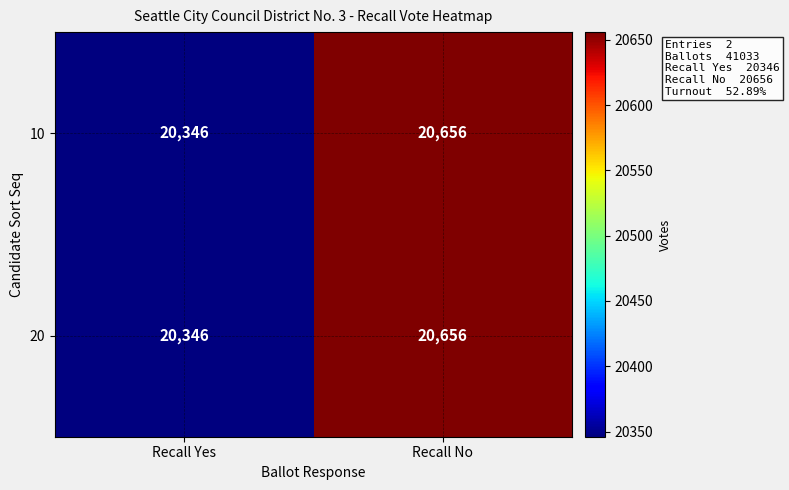

What is the difference between the maximum and minimum values in the 20 series?

310